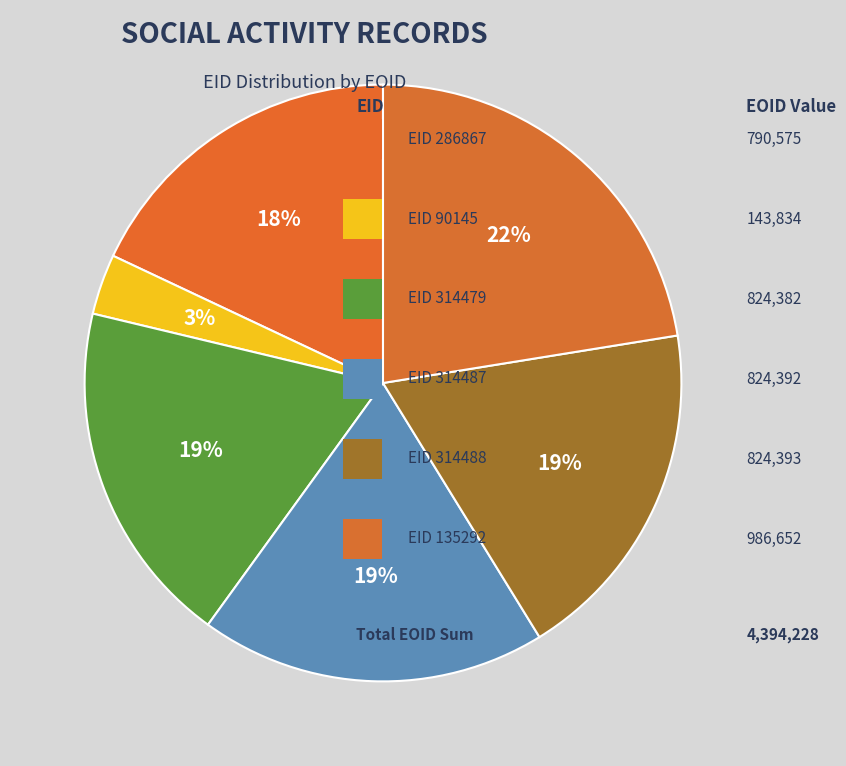

To the nearest percent, what is the average slice percentage?

17%